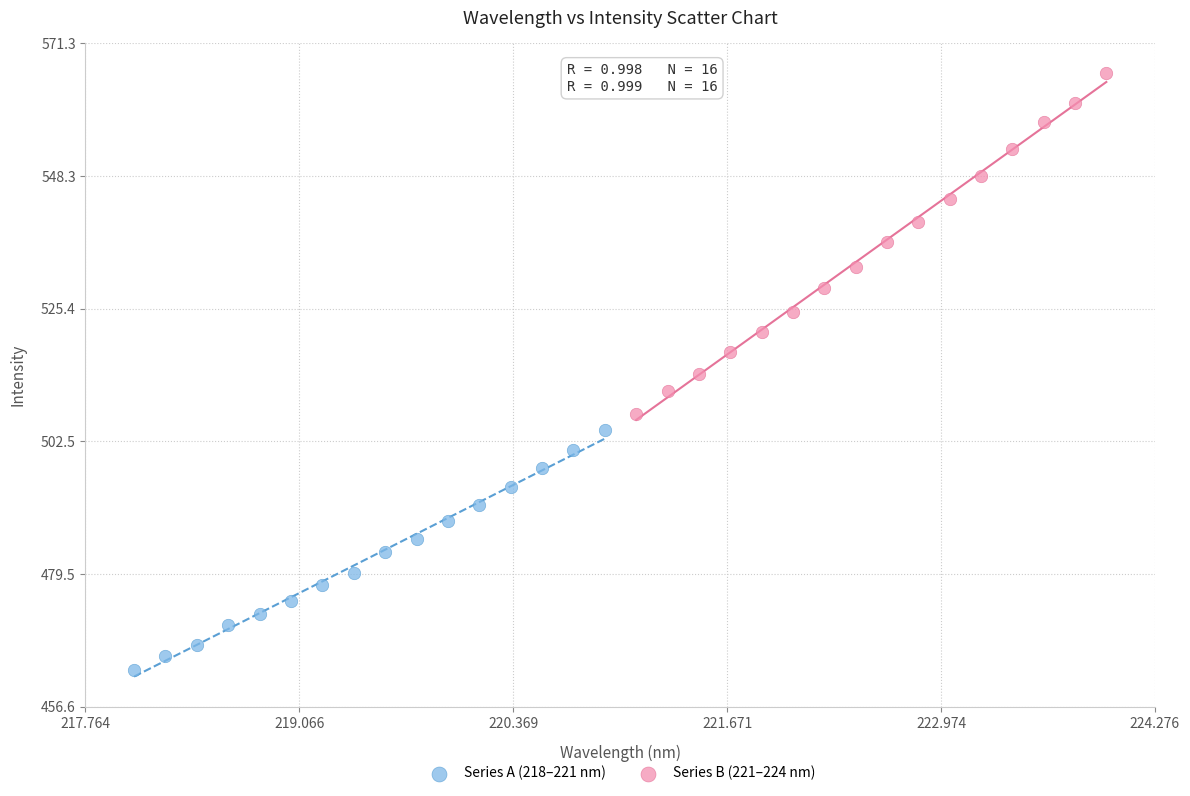

Which series contains the highest Y value?

Series B (221–224 nm)